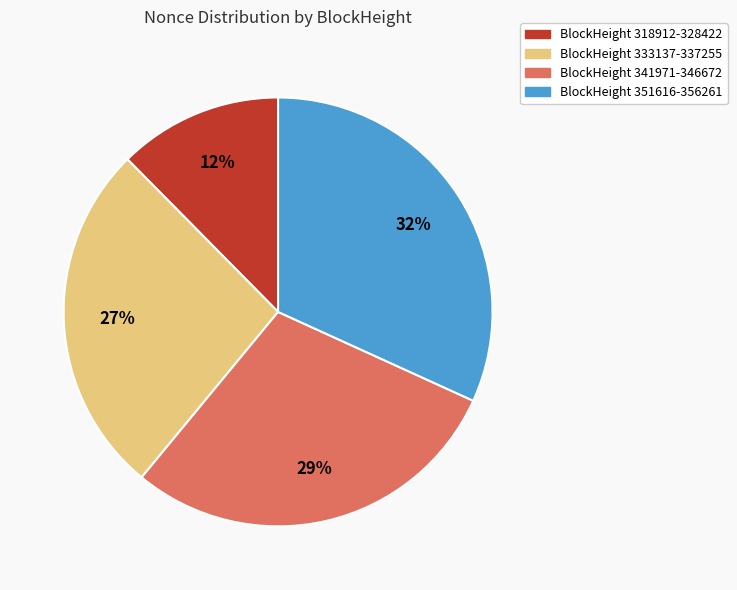

How many segments does this pie chart have?

4